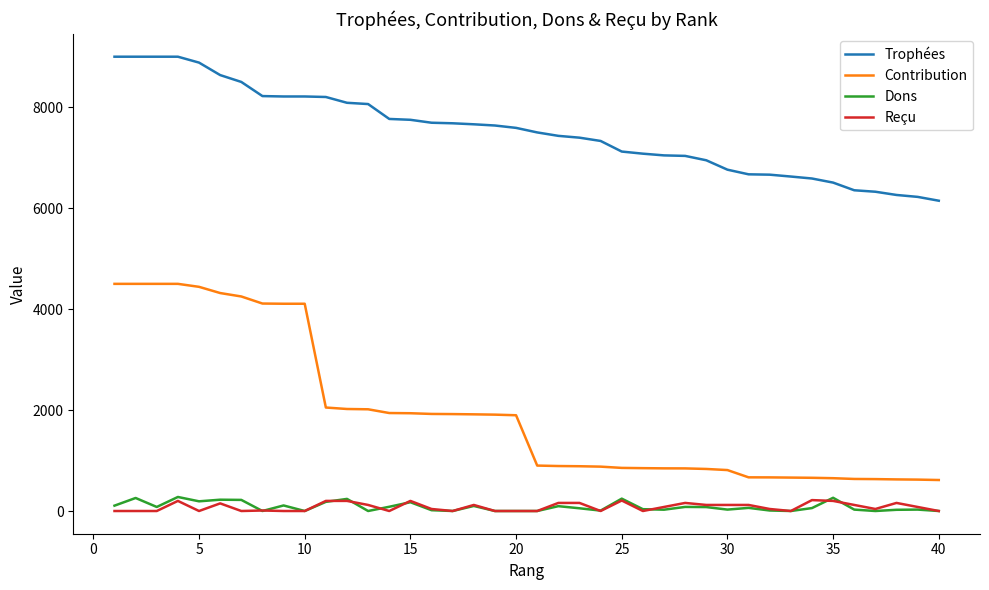

Does the chart display data point markers on the line(s)?

No